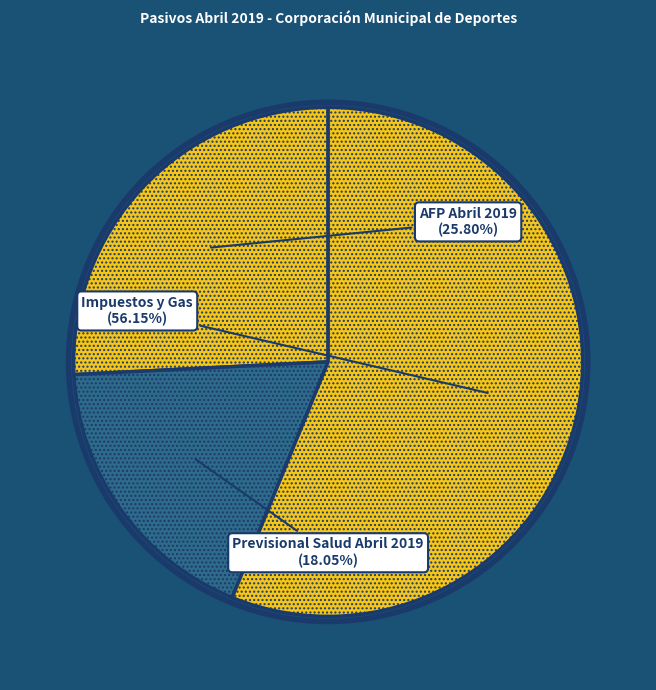

Is the sum of Impuestos y Gas and AFP Abril 2019 greater than half?

Yes